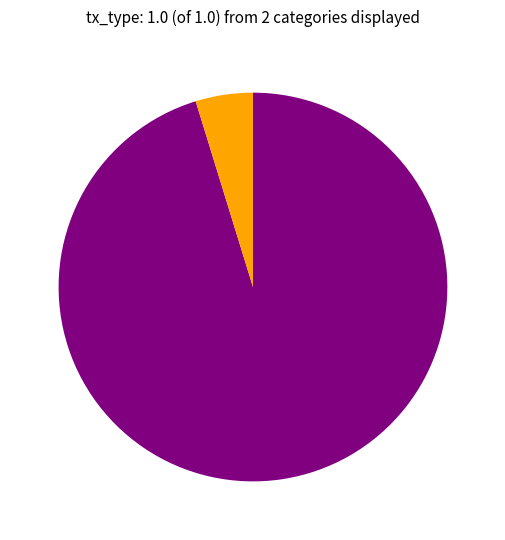

Is there any slice that represents more than half of the pie?

Yes